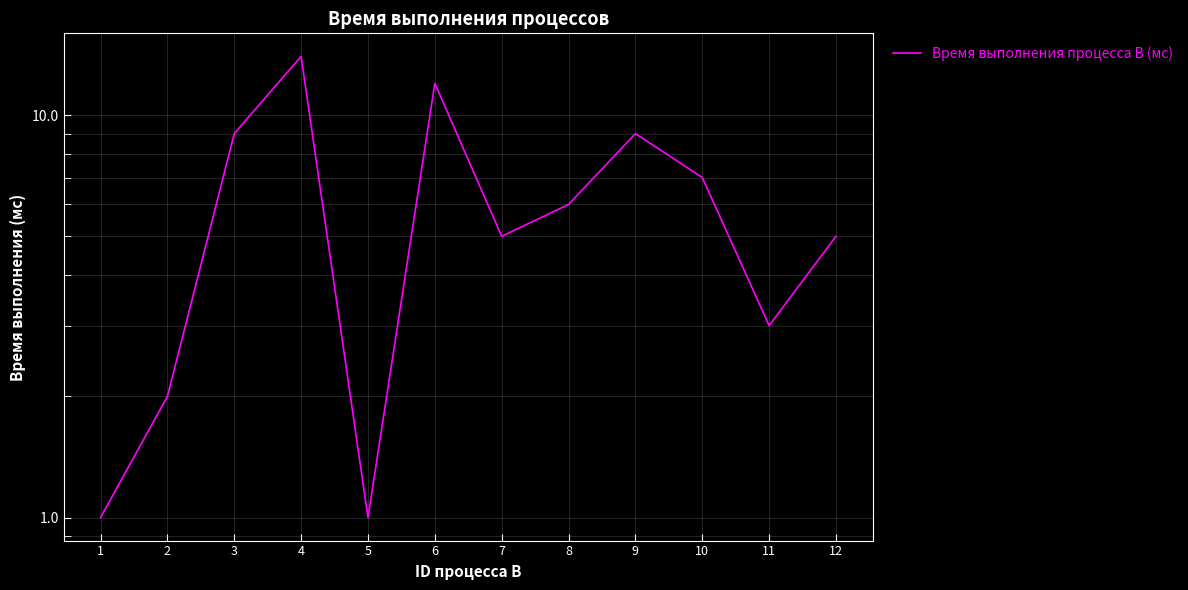

Count the number of categories in the chart.

12